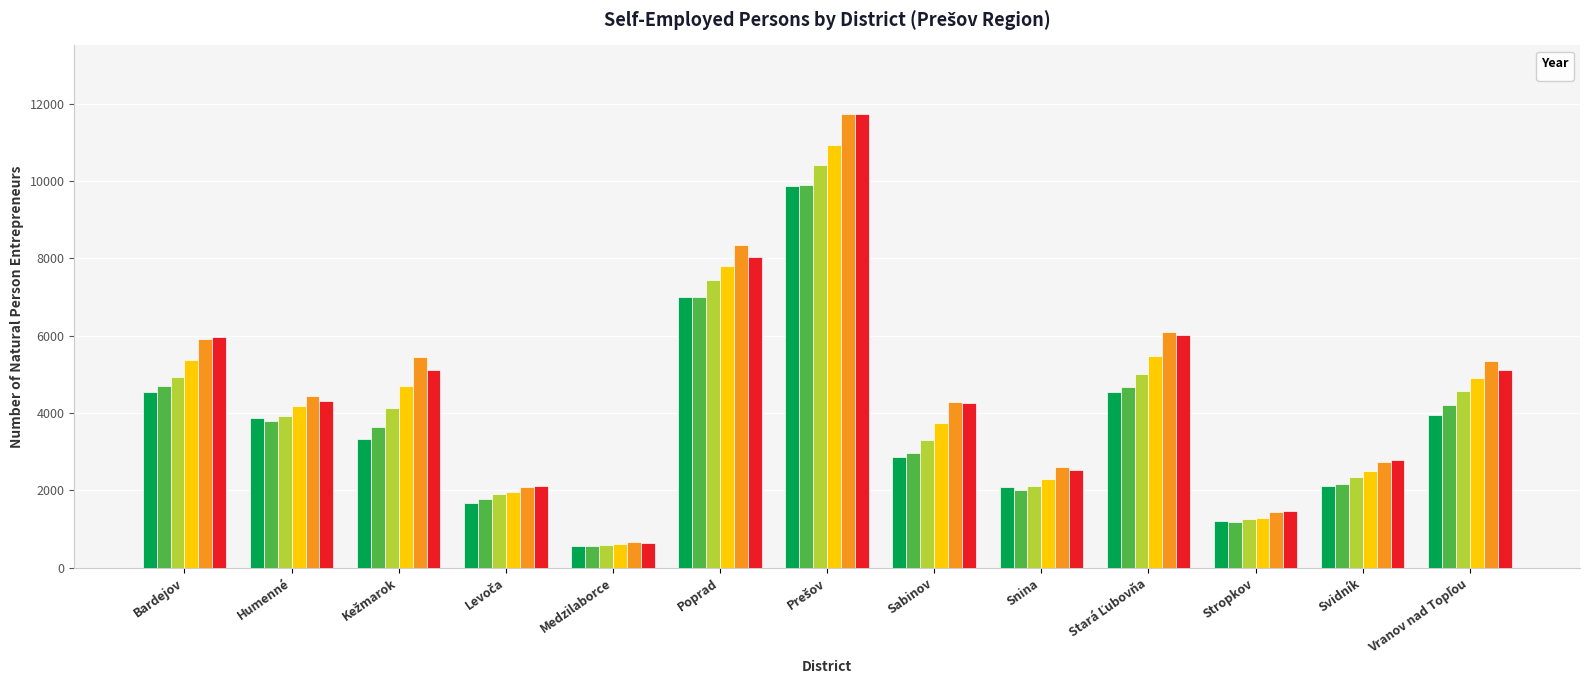

What is the value of the _2007 bar at the 1st from the left?

5377